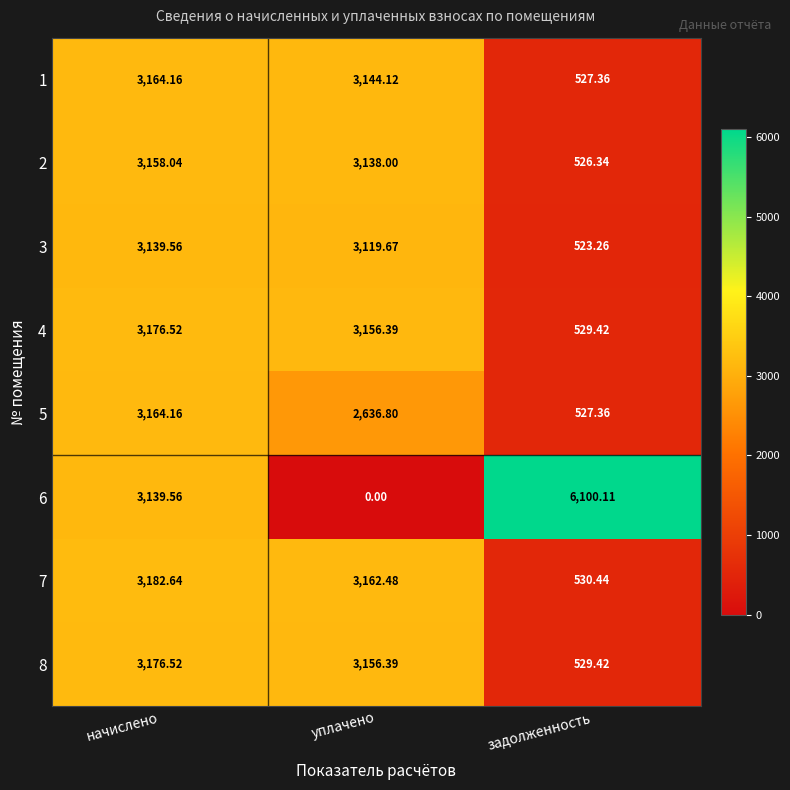

List the labels in order of 6 value, largest first.

задолженность, начислено, уплачено